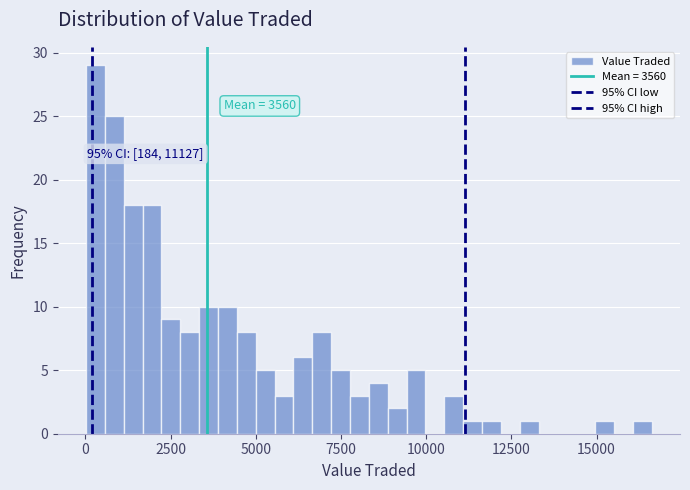

Read against the x-axis, roughly where is the centre of the tallest bar?

500